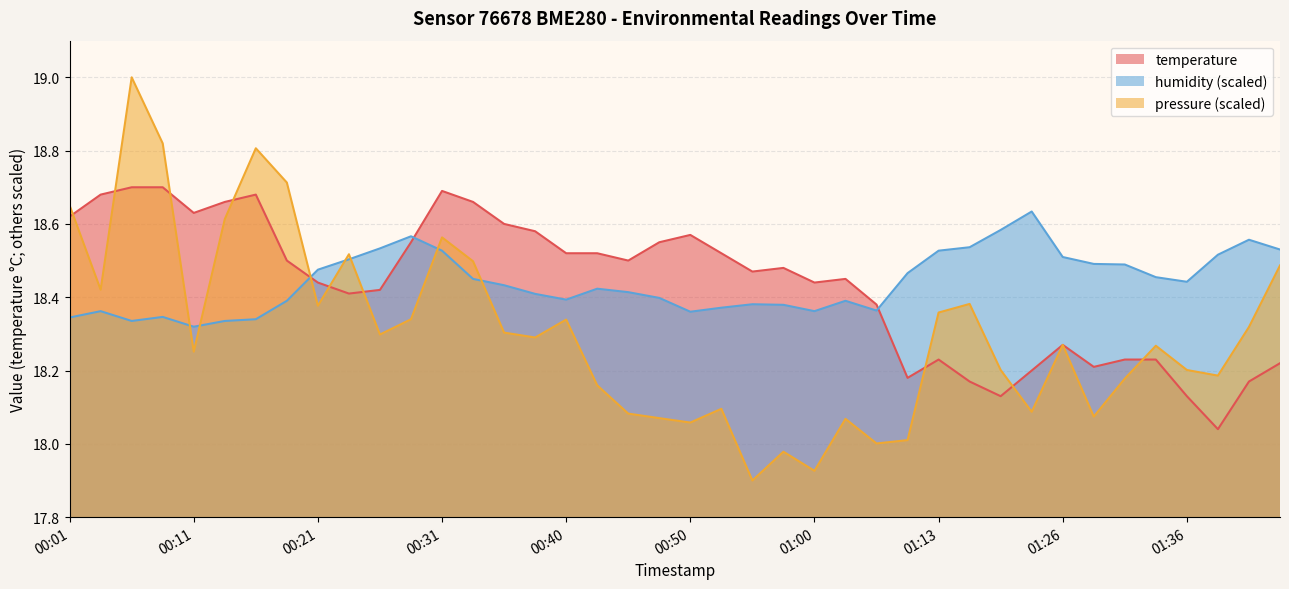

Reading right to left, transcribe all the data shown in this chart.

temperature: 01:43=18.2	01:41=18.2	01:38=18.0	01:36=18.1	01:33=18.2	01:31=18.2	01:28=18.2	01:26=18.3	01:20=18.2	01:18=18.1	01:15=18.2	01:13=18.2	01:10=18.2	01:05=18.4	01:02=18.4	01:00=18.4	00:58=18.5	00:55=18.5	00:53=18.5	00:50=18.6	00:48=18.6	00:45=18.5	00:43=18.5	00:40=18.5	00:38=18.6	00:35=18.6	00:33=18.7	00:31=18.7	00:28=18.6	00:26=18.4	00:23=18.4	00:21=18.4	00:18=18.5	00:16=18.7	00:13=18.7	00:11=18.6	00:08=18.7	00:06=18.7	00:03=18.7	00:01=18.6
humidity: 01:43=18.5	01:41=18.6	01:38=18.5	01:36=18.4	01:33=18.5	01:31=18.5	01:28=18.5	01:26=18.5	01:20=18.6	01:18=18.6	01:15=18.5	01:13=18.5	01:10=18.5	01:05=18.4	01:02=18.4	01:00=18.4	00:58=18.4	00:55=18.4	00:53=18.4	00:50=18.4	00:48=18.4	00:45=18.4	00:43=18.4	00:40=18.4	00:38=18.4	00:35=18.4	00:33=18.4	00:31=18.5	00:28=18.6	00:26=18.5	00:23=18.5	00:21=18.5	00:18=18.4	00:16=18.3	00:13=18.3	00:11=18.3	00:08=18.3	00:06=18.3	00:03=18.4	00:01=18.3